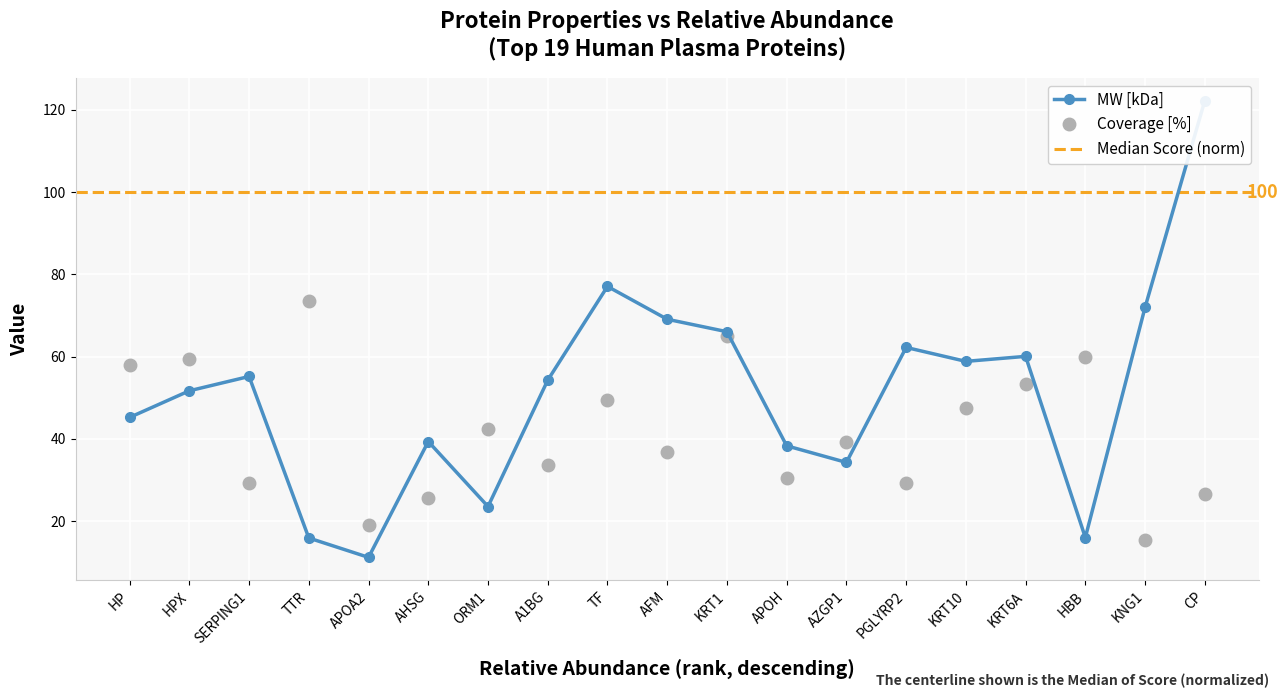

What is the difference between the highest and lowest values at ORM1?

18.8